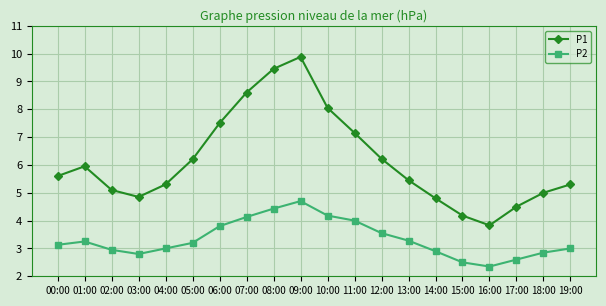

How many interior local peaks does the P1 series have?

2